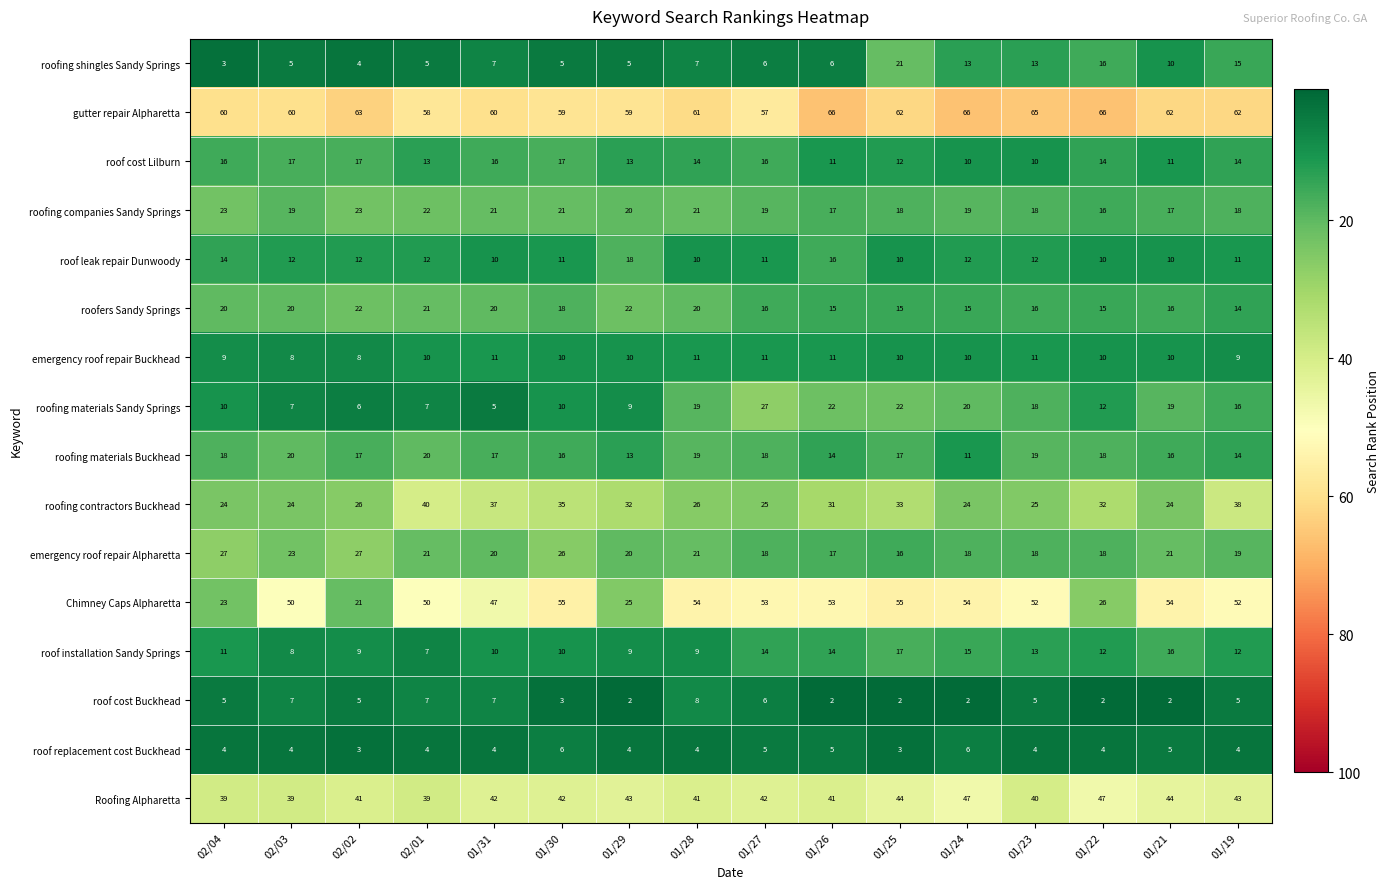

Is it true that emergency roof repair Alpharetta equals 31 at 01/22?

False